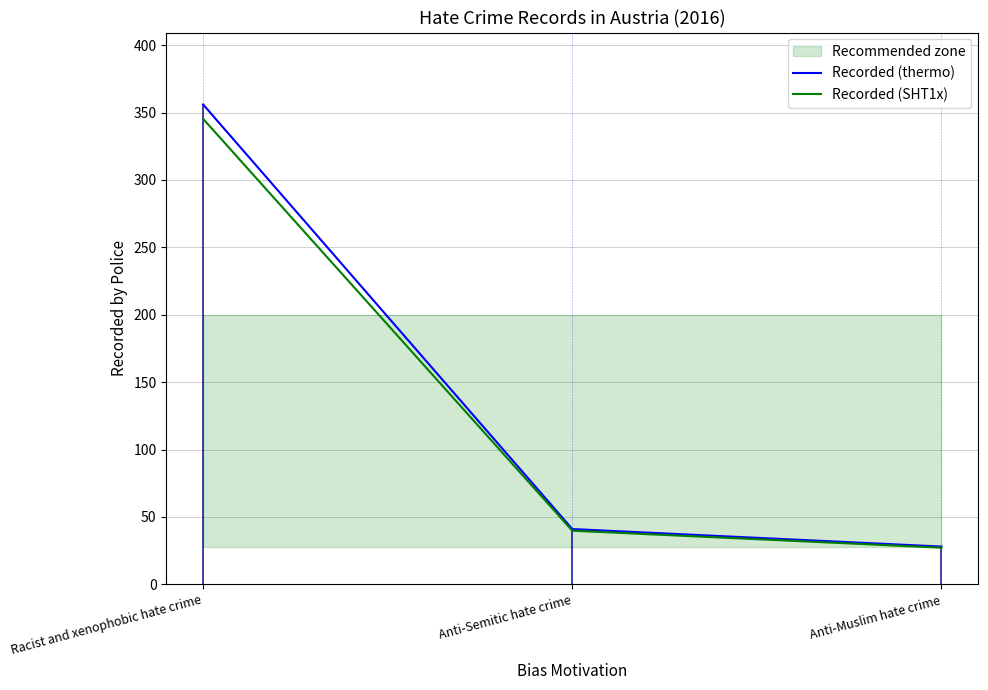

At which category does the chart reach its peak across all series?

Racist and xenophobic hate crime